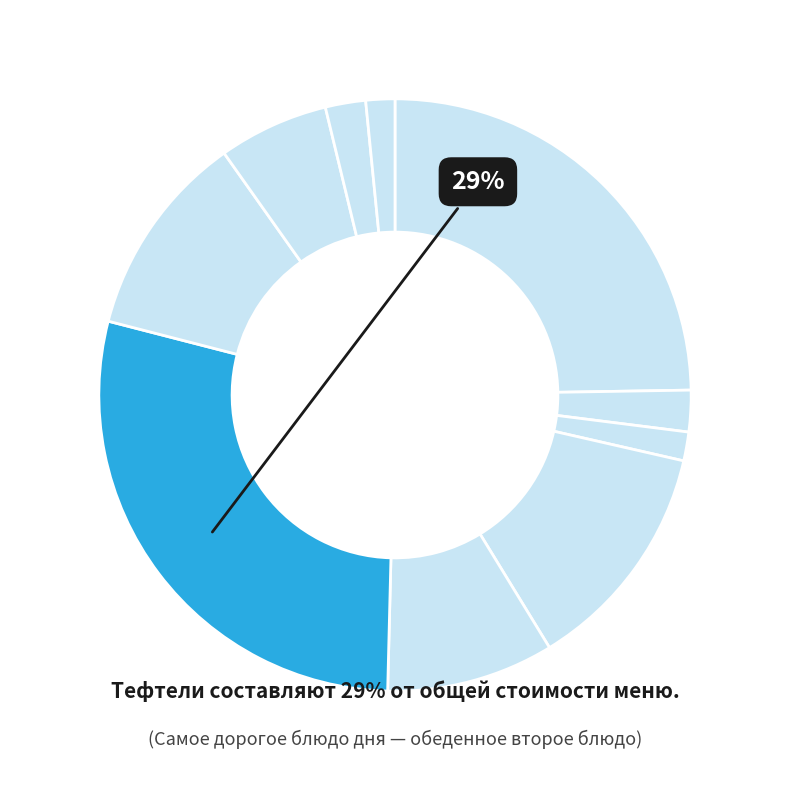

To the nearest percent, what portion does Пудинг творожный со сгущенкой represent?

25%